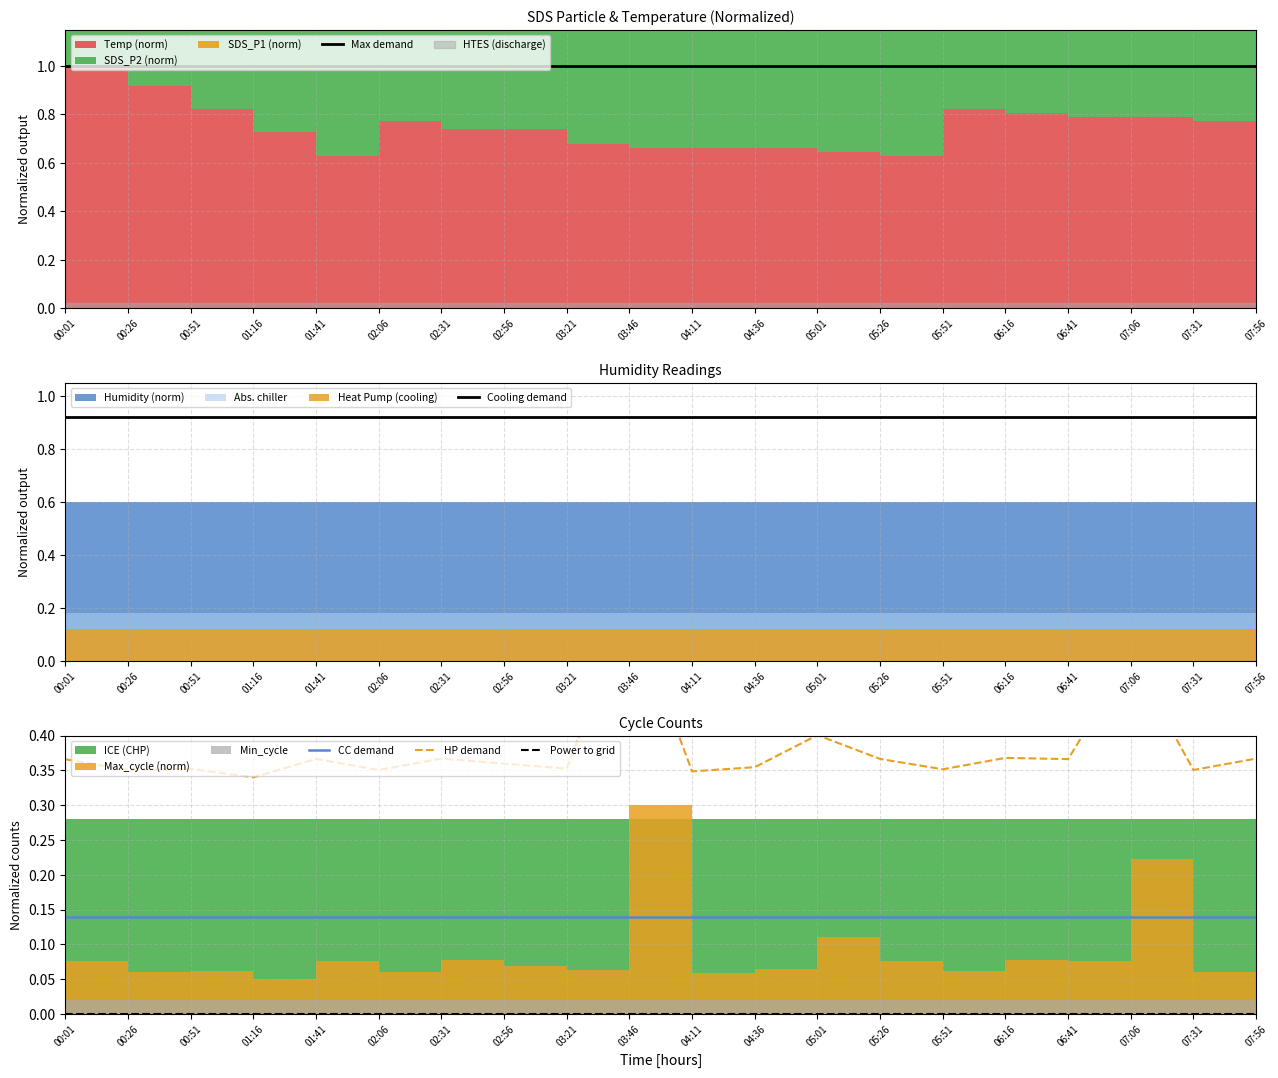

Is the value of Power to grid at 02:31 greater than the value of Max demand at 06:41?

No